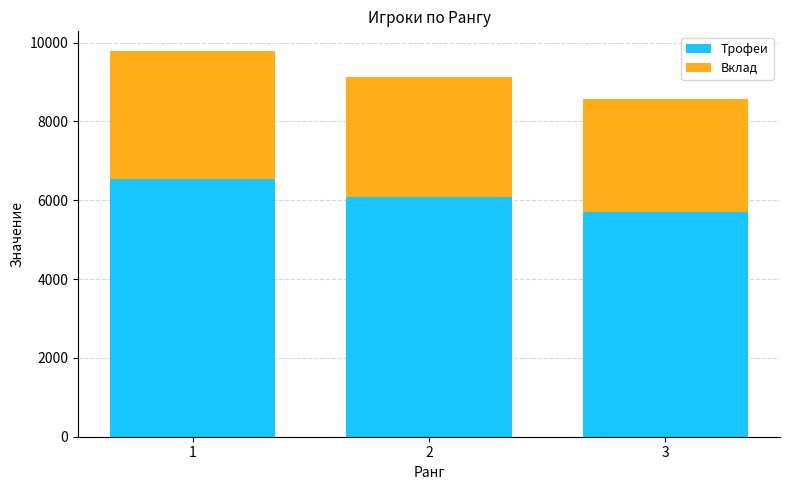

At which label is Трофеи closest to 6119?

2